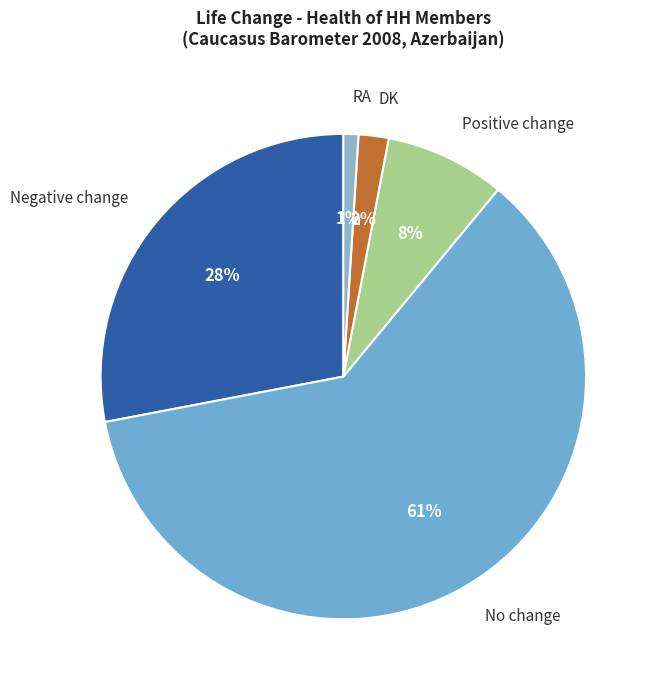

Approximately how many times larger is the value at No change compared to RA?

61.0